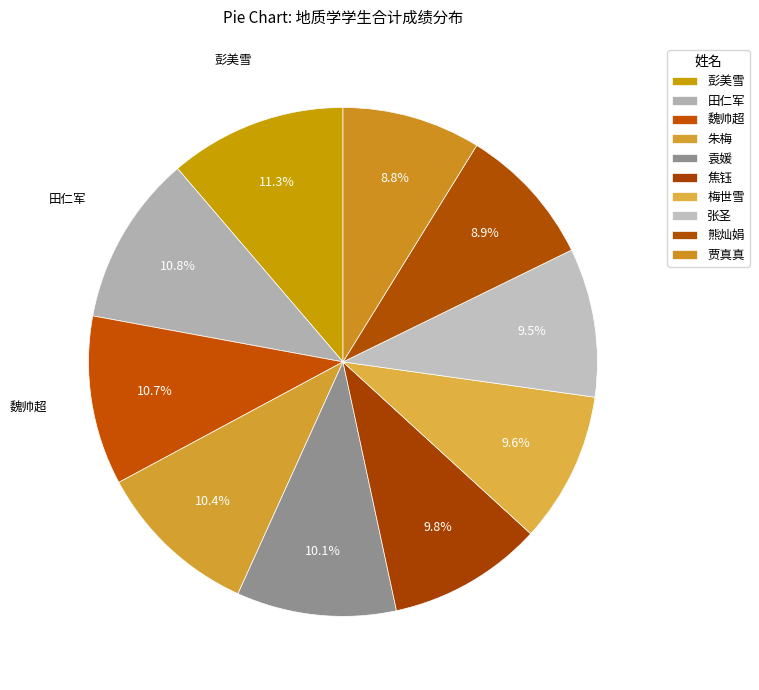

What percentage is the 彭美雪 slice, to the nearest percent?

11%